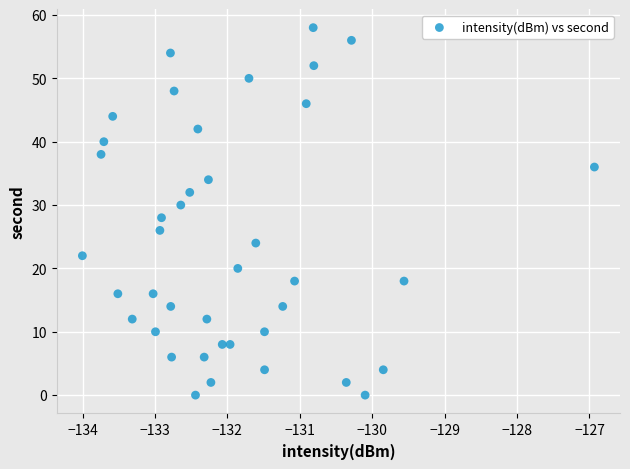

What is the range of Y values (max minus min)?

58